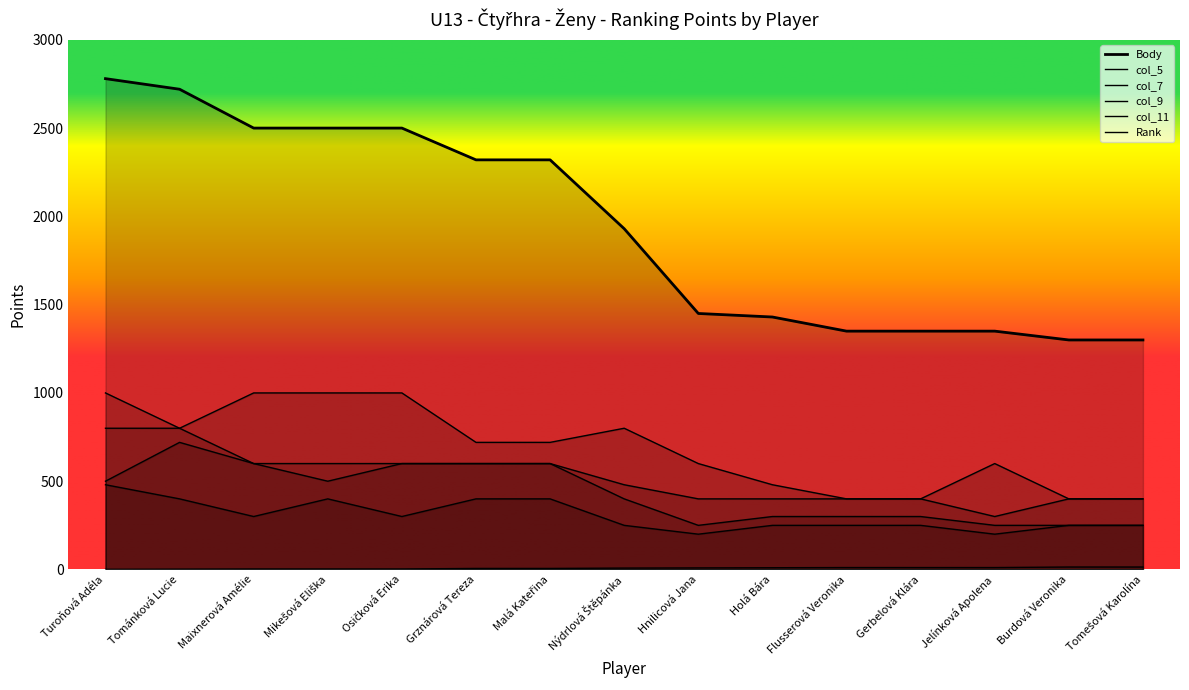

What is the label of the 6th point from the right?

Holá Bára